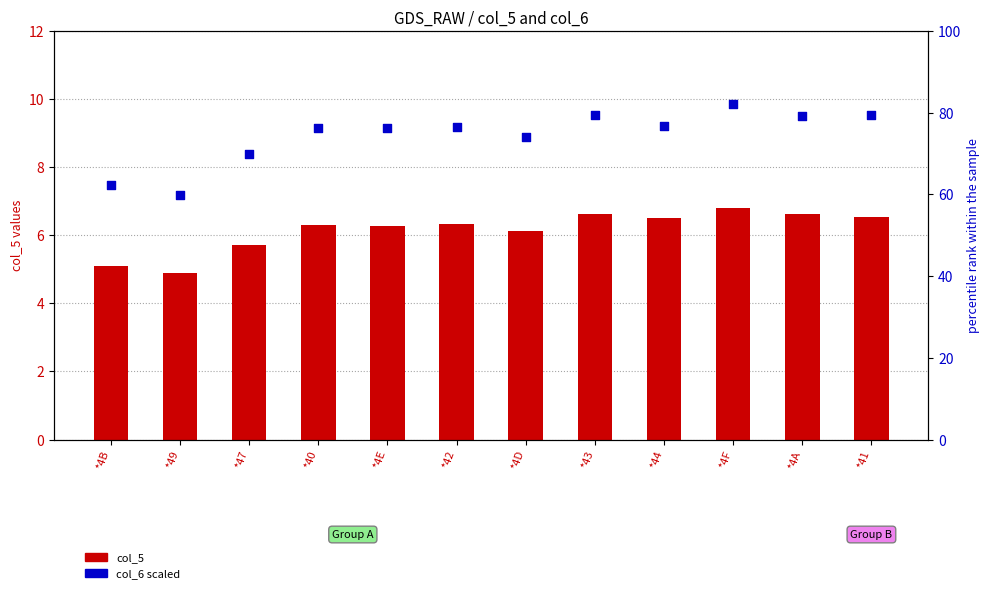

Which series has the widest spread of Y values?

col_6 scaled %